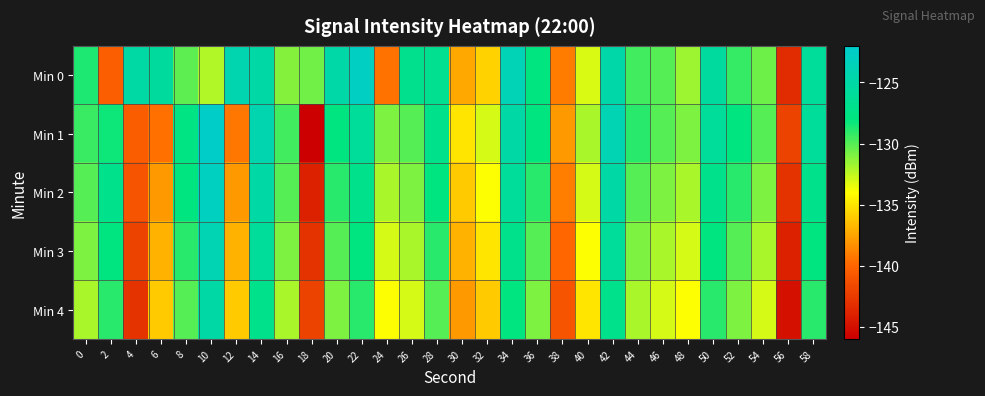

What is the difference between the highest and lowest values at 22?

6.2